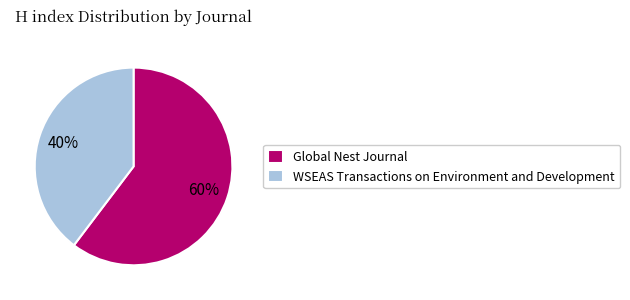

Is it true that Global Nest Journal is 54% of the pie?

False